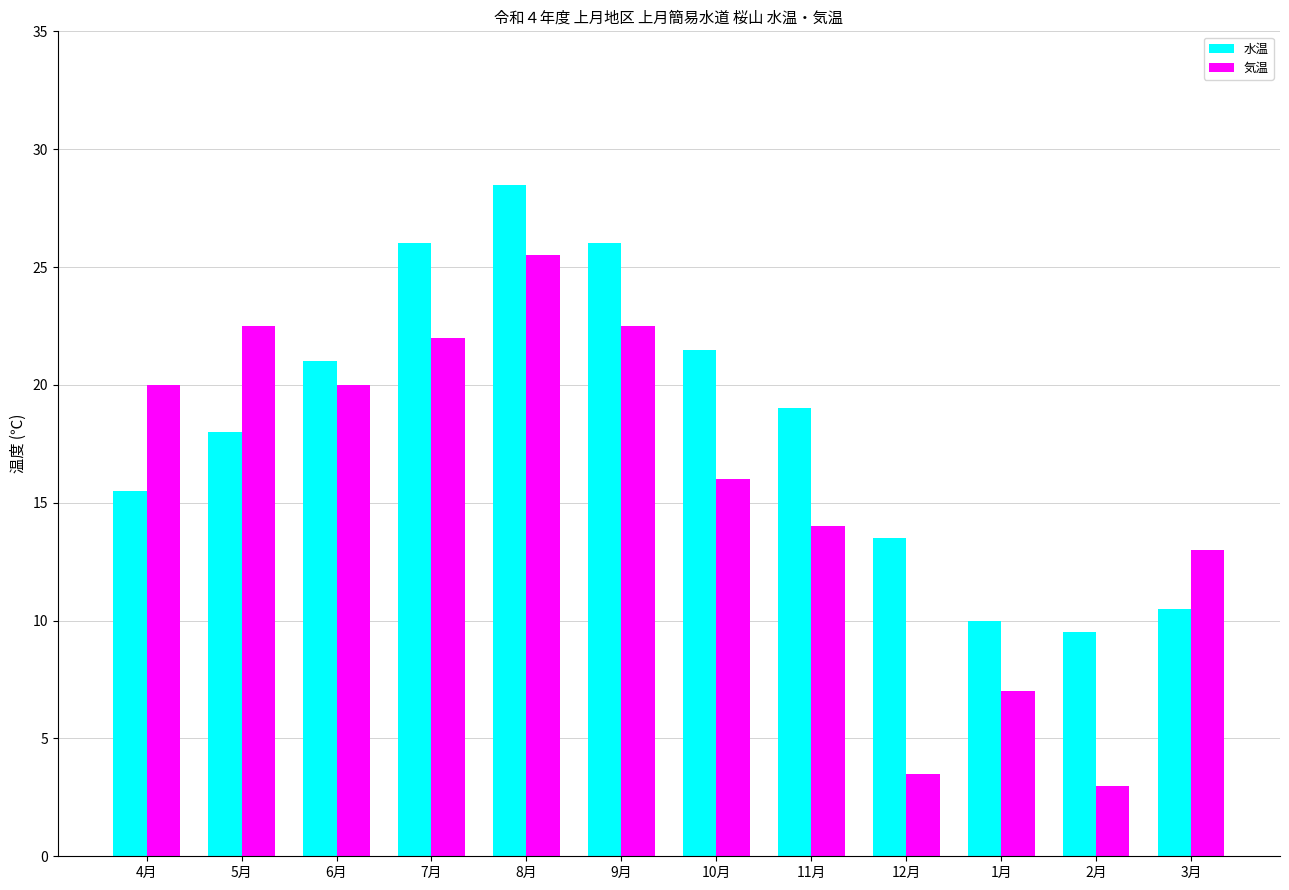

What is the greatest value displayed?

28.5